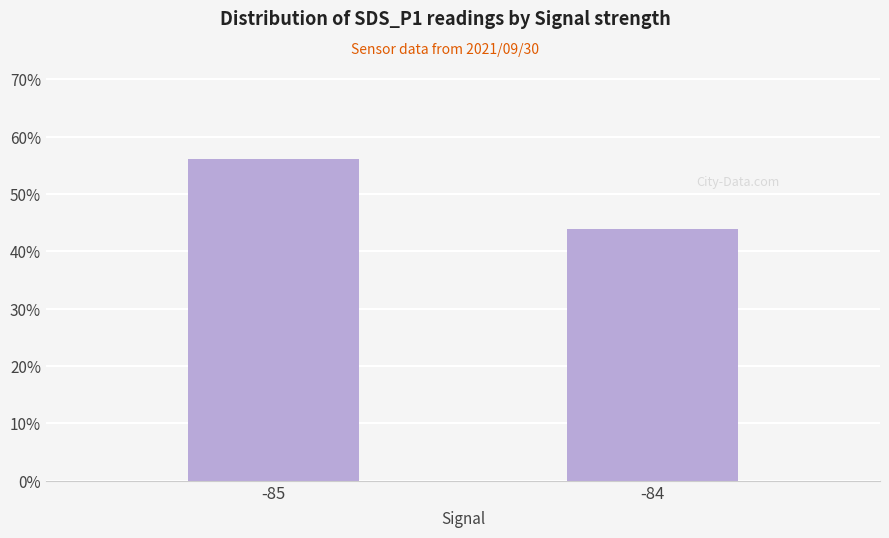

What is the value of the 2nd bar from the left?

43.9